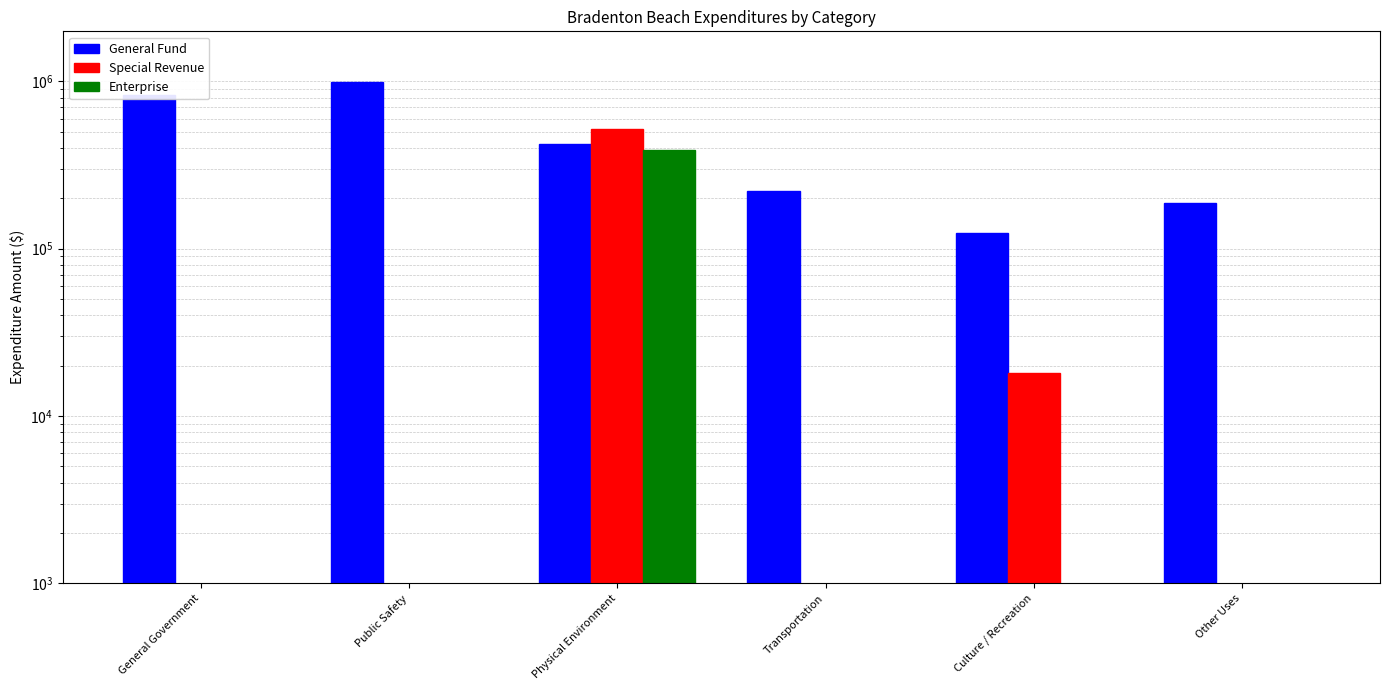

How many groups of bars are there?

6